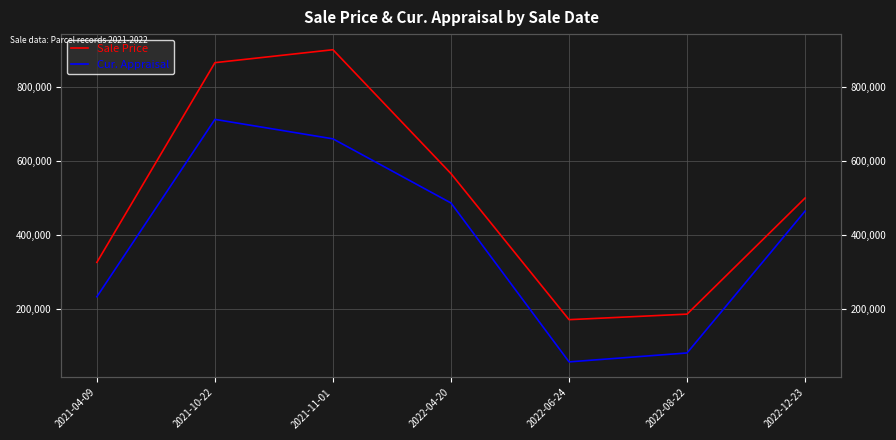

What is the label of the 4th point from the right?

2022-04-20